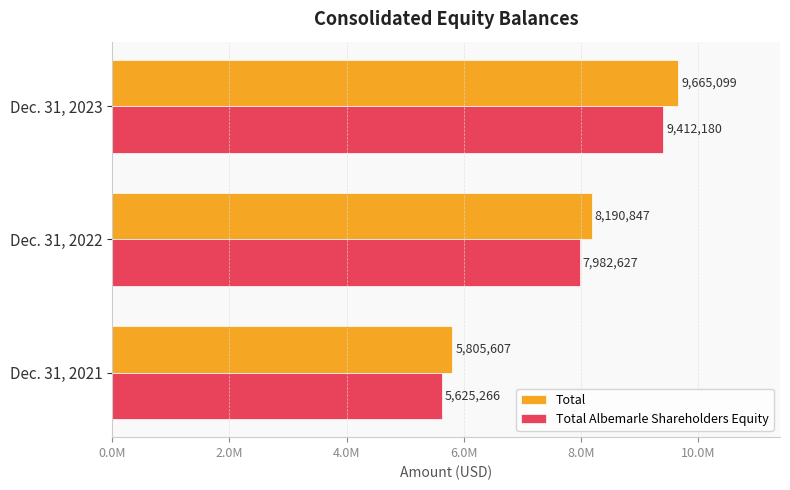

Rank the categories by Total Albemarle Shareholders Equity value from highest to lowest.

Dec. 31, 2023, Dec. 31, 2022, Dec. 31, 2021